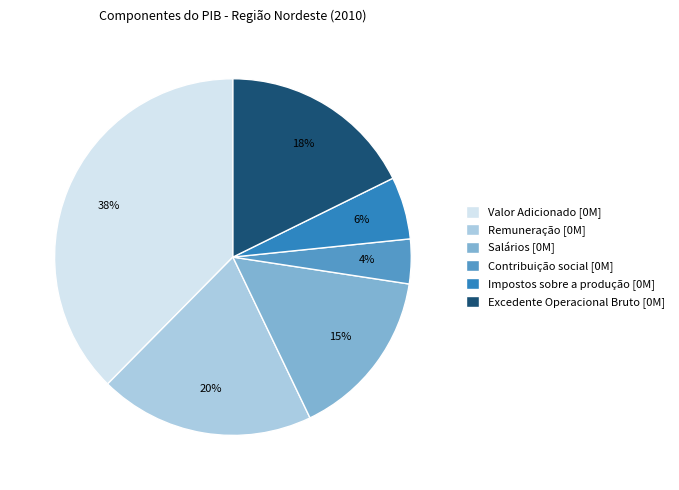

To the nearest percent, what is the difference between the largest and smallest slice percentages?

34%